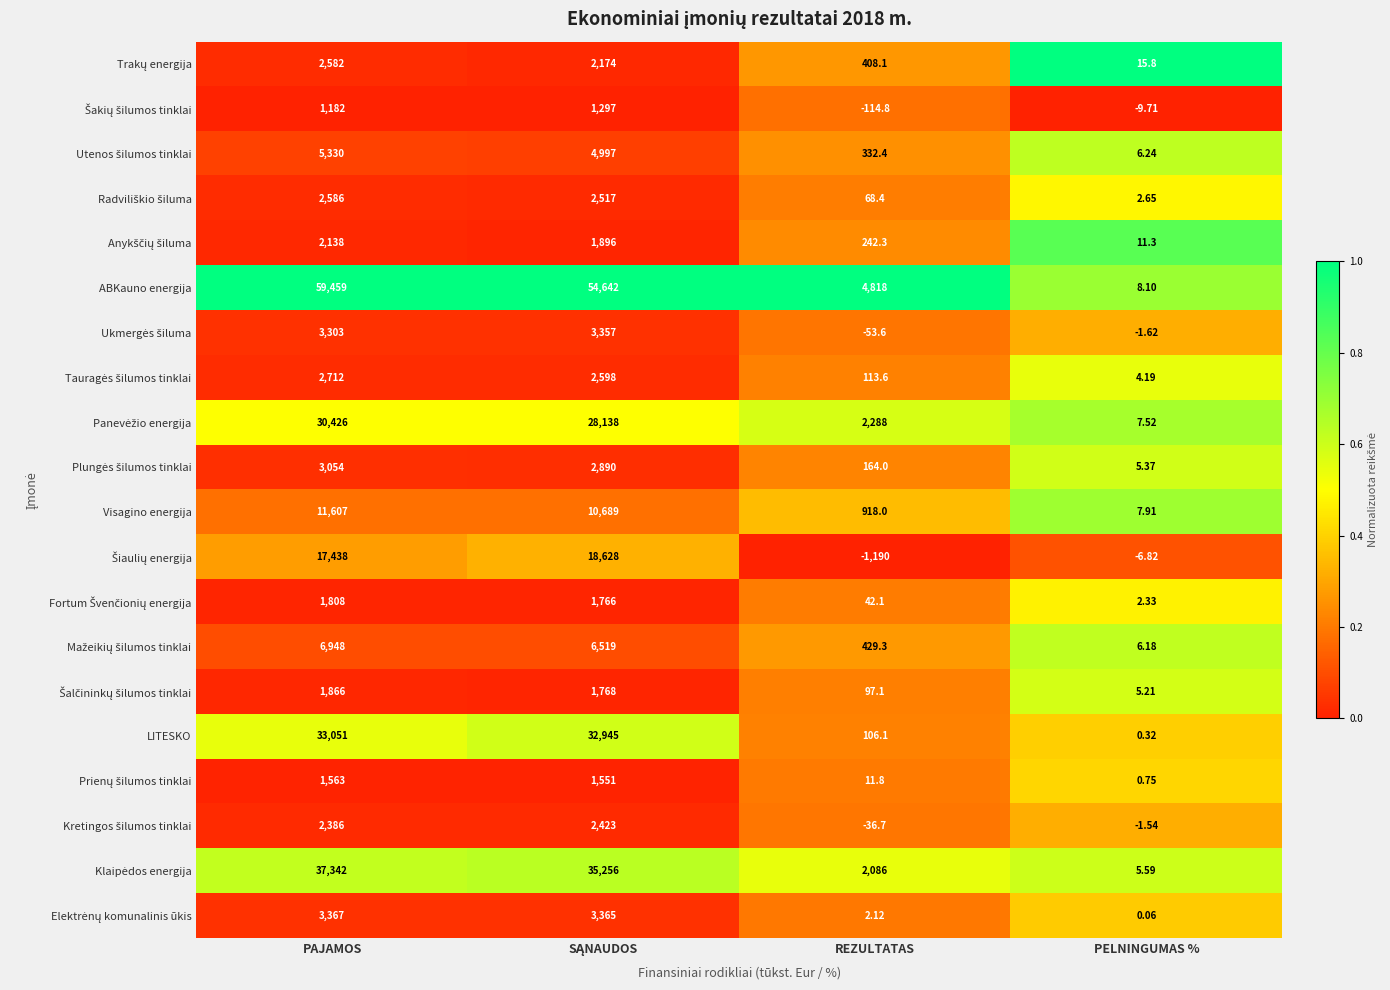

Which label corresponds to the largest value in the chart?

PAJAMOS